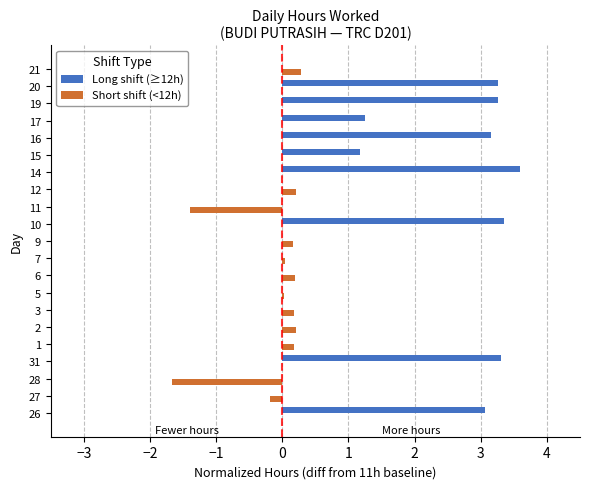

What is the average value of the Short shift (<12h) series?

-0.1